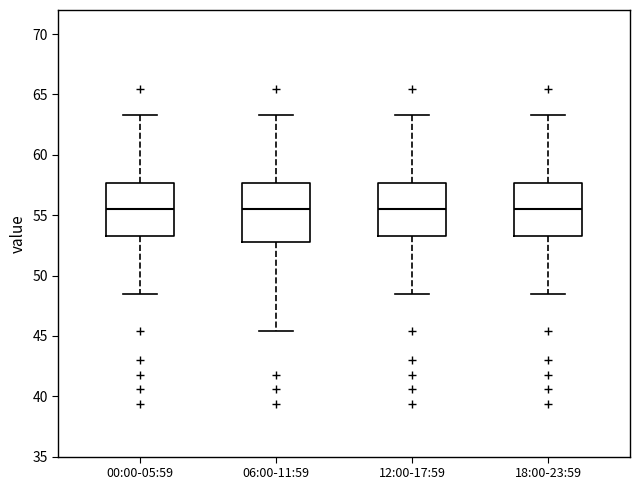

Reading left to right, read every box against the y-axis: the position of its median line, the range the box covers, and the ends of its whiskers. The values are not printed on the chart, so give them approximately, as read against the axis.

00:00-05:59: median 55.5, box 53.5 to 57.5, whiskers 48.5 to 63.5
06:00-11:59: median 55.5, box 53.0 to 57.5, whiskers 45.5 to 63.5
12:00-17:59: median 55.5, box 53.5 to 57.5, whiskers 48.5 to 63.5
18:00-23:59: median 55.5, box 53.5 to 57.5, whiskers 48.5 to 63.5